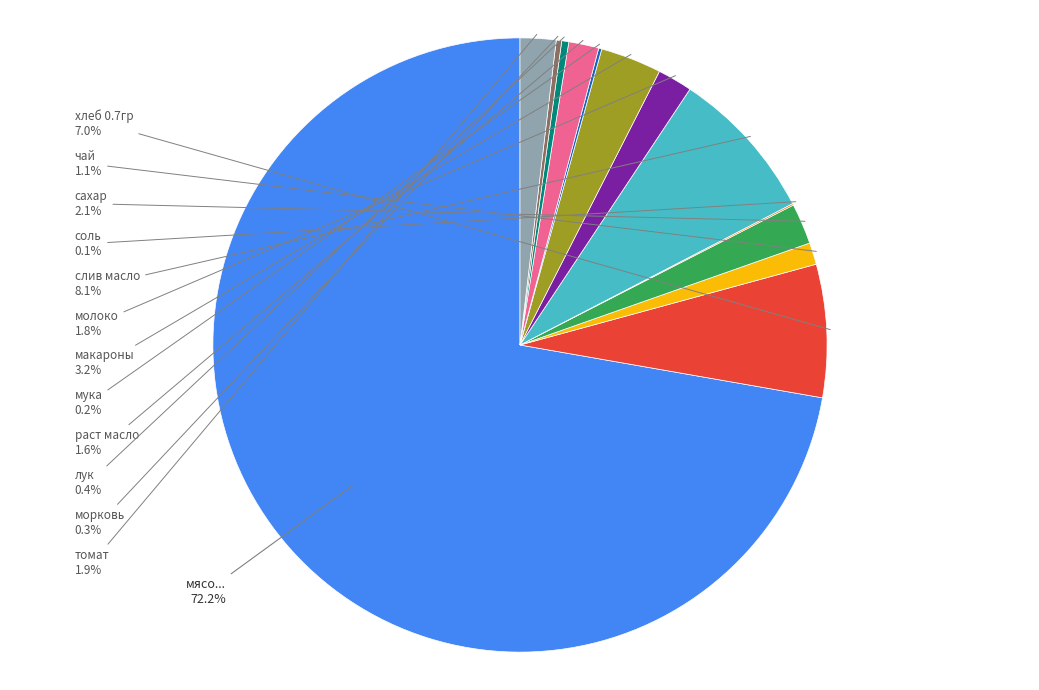

Does any single category account for the majority?

Yes